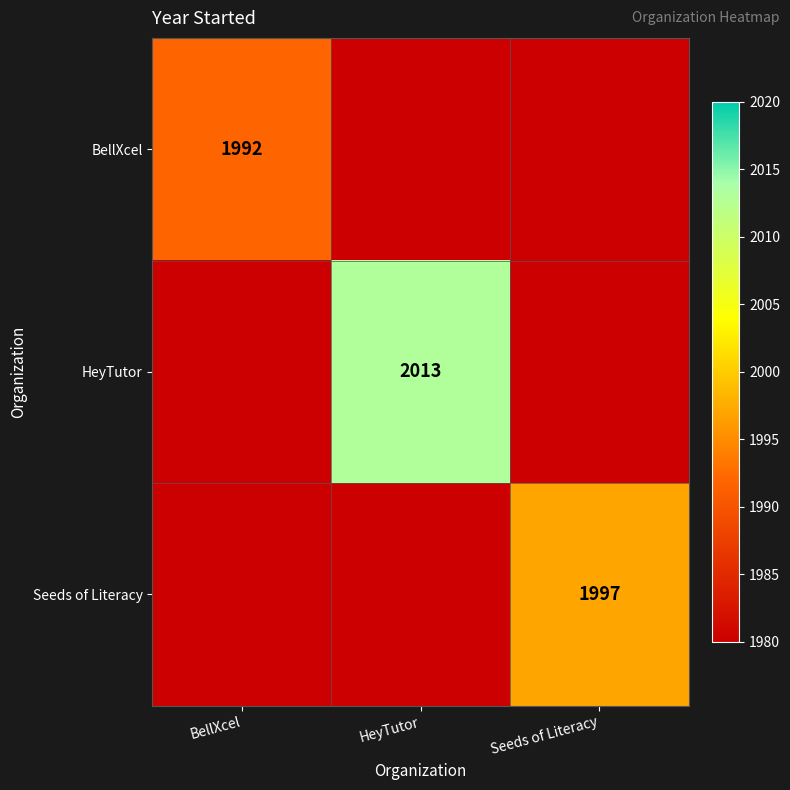

Is it true that BellXcel equals 1992 at BellXcel?

True